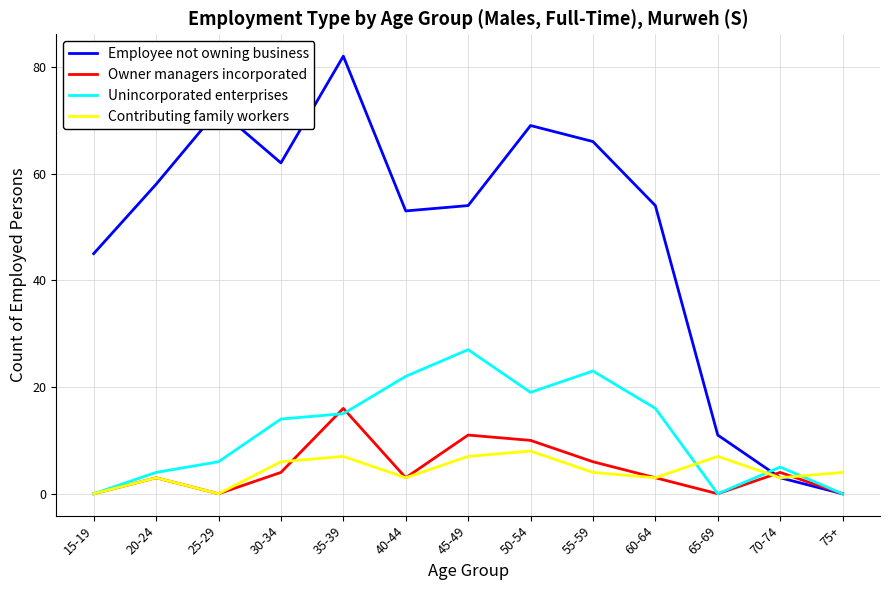

Which series has the widest spread of values?

Employee not owning business